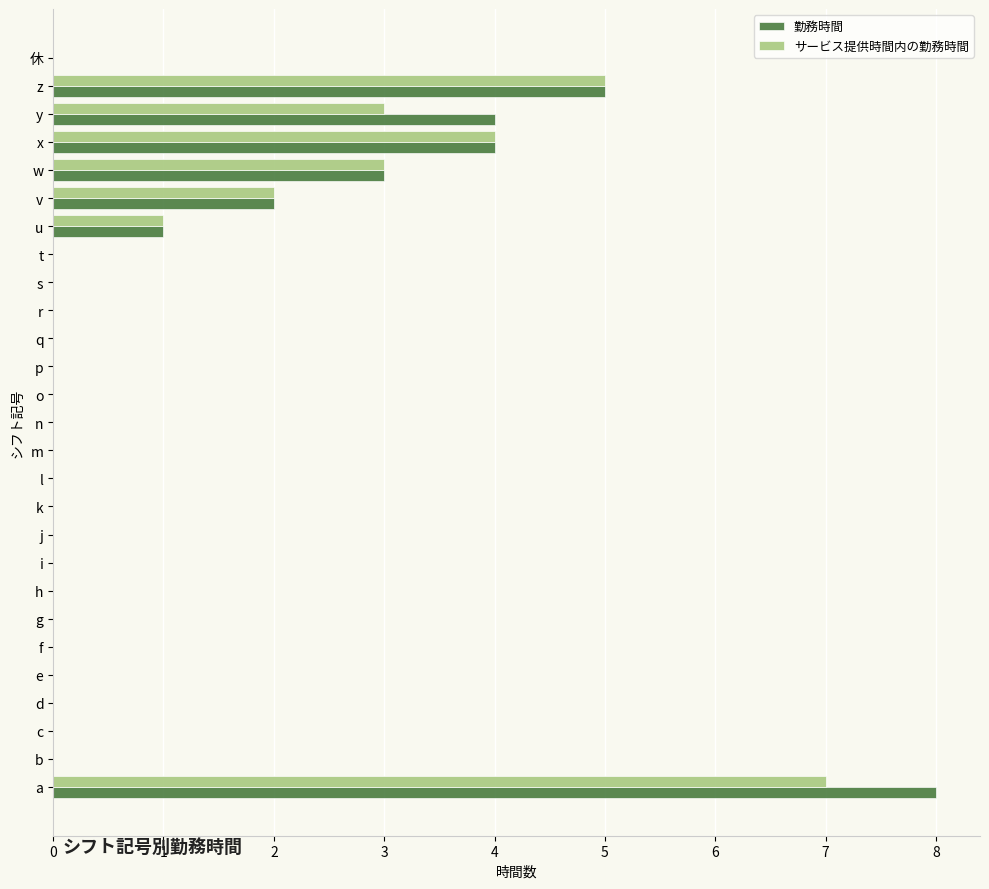

What is the sum of all 勤務時間 values?

27